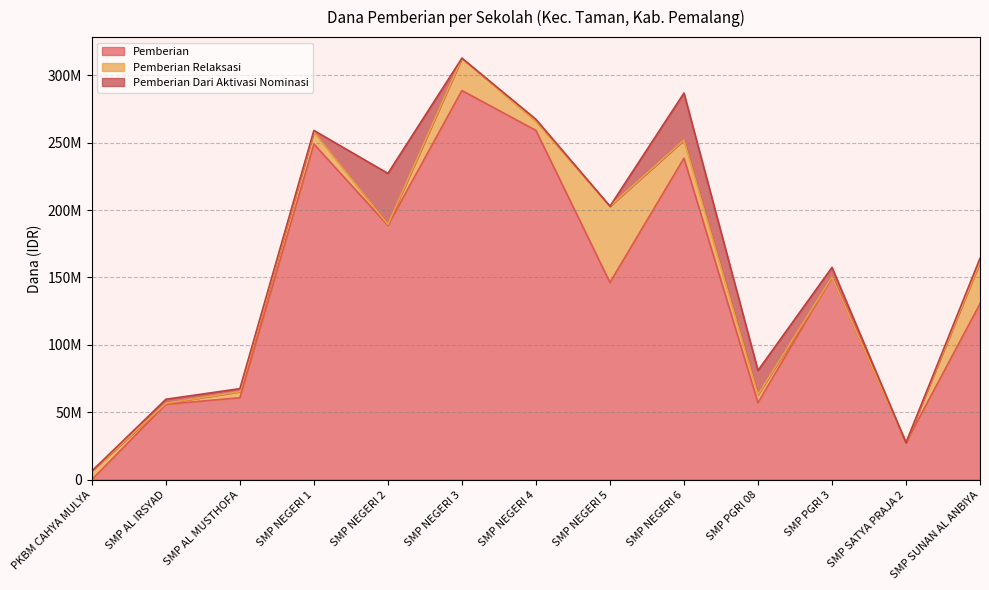

How many lines are shown in the chart?

3